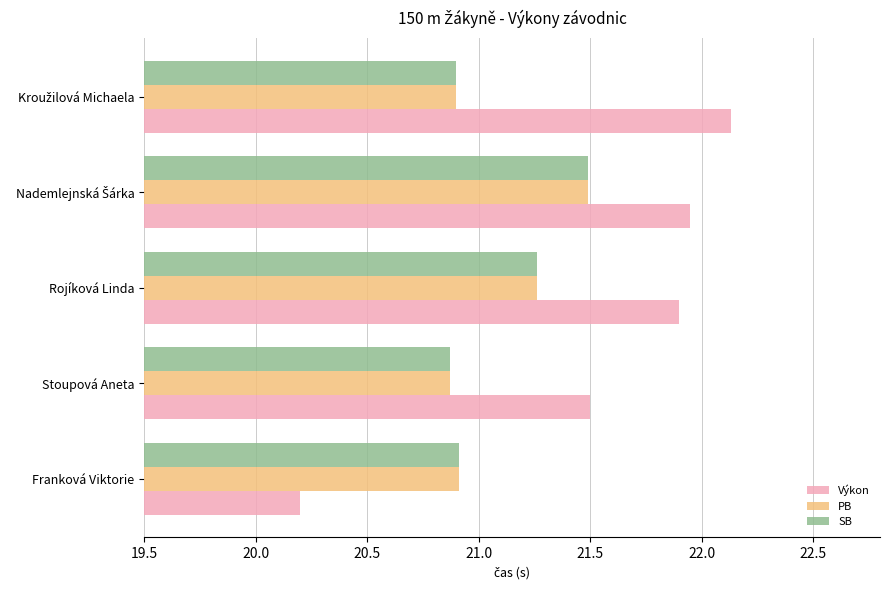

The SB series shows 4.2 at Franková Viktorie. True or false?

False